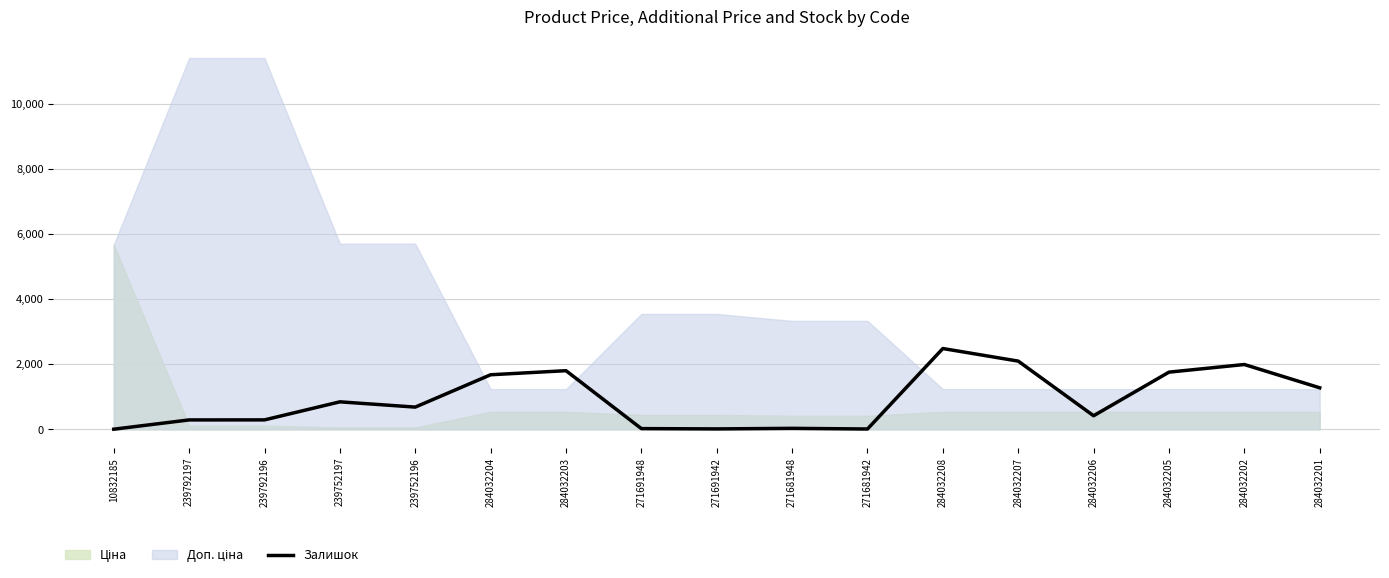

True or false: Залишок has a value of 453 at 239752197.

False